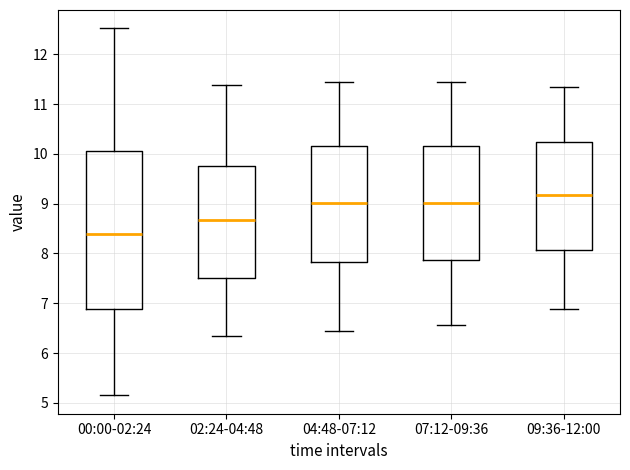

Reading left to right, read every box against the y-axis: the position of its median line, the range the box covers, and the ends of its whiskers. The values are not printed on the chart, so give them approximately, as read against the axis.

00:00-02:24: median 8.4, box 6.9 to 10.1, whiskers 5.2 to 12.5
02:24-04:48: median 8.7, box 7.5 to 9.8, whiskers 6.3 to 11.4
04:48-07:12: median 9.0, box 7.8 to 10.1, whiskers 6.5 to 11.5
07:12-09:36: median 9.0, box 7.9 to 10.1, whiskers 6.6 to 11.5
09:36-12:00: median 9.2, box 8.1 to 10.2, whiskers 6.9 to 11.3